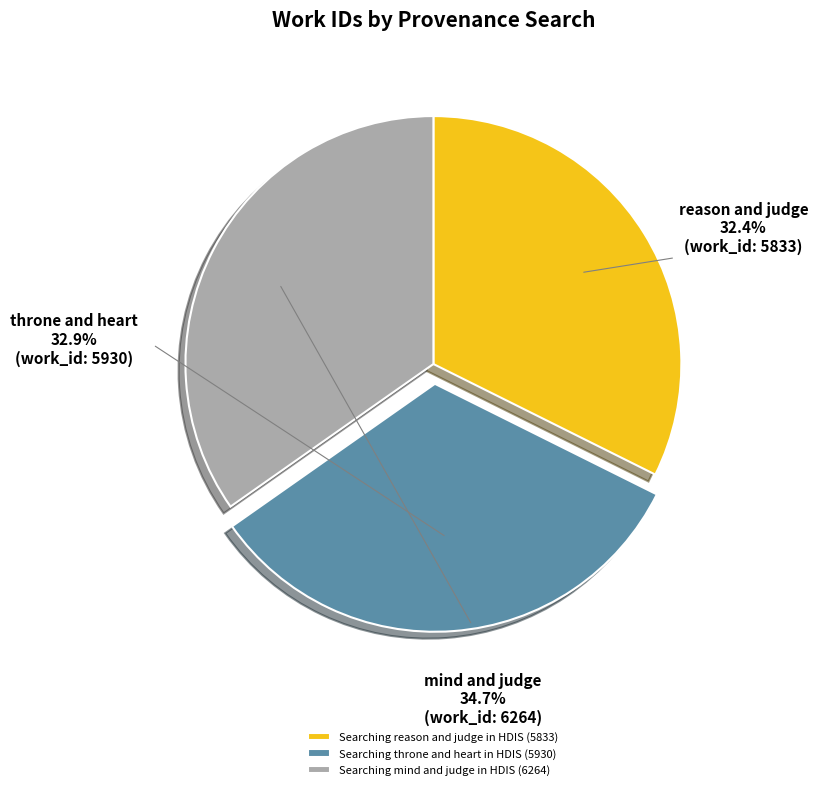

Which has a higher value, Searching throne and heart in HDIS (5930) or Searching mind and judge in HDIS (6264)?

Searching mind and judge in HDIS (6264)